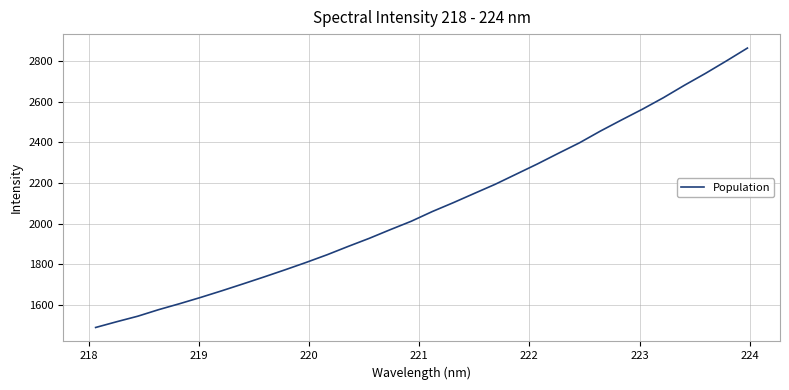

Does the chart have visible grid lines?

Yes